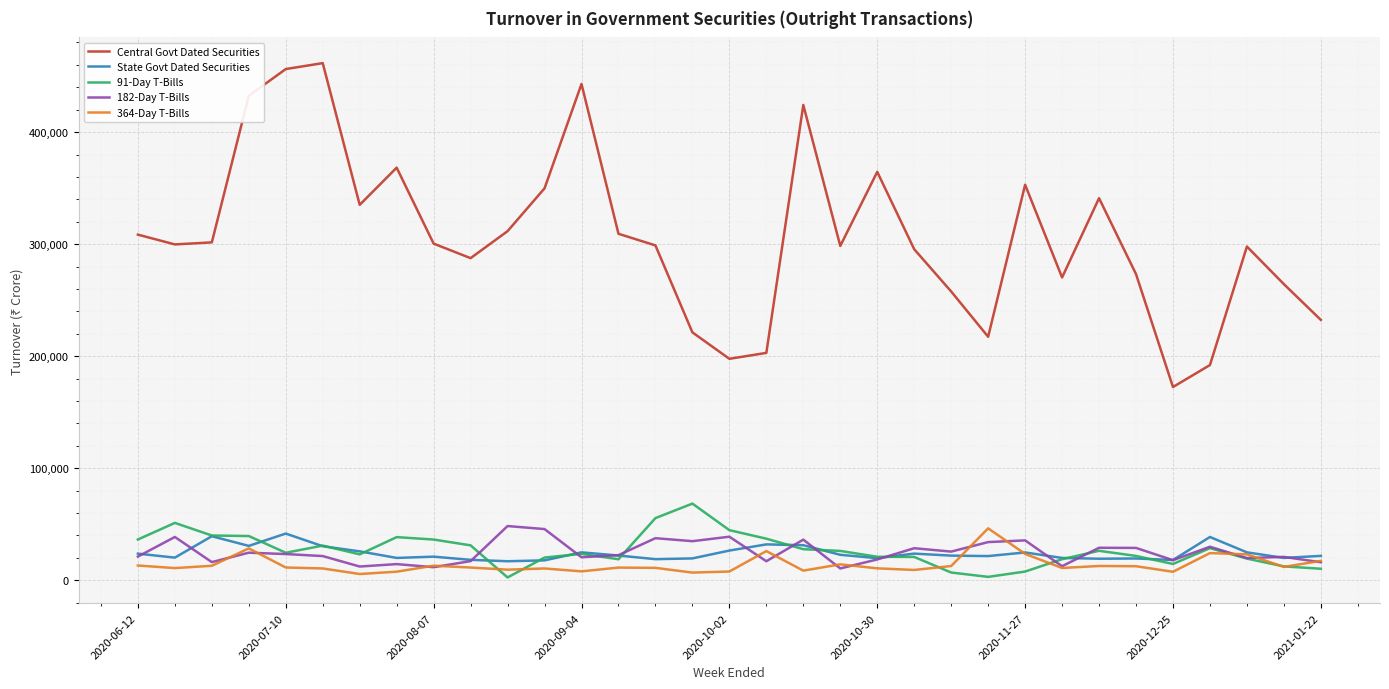

What is the maximum value for State Govt Dated Securities?

41687